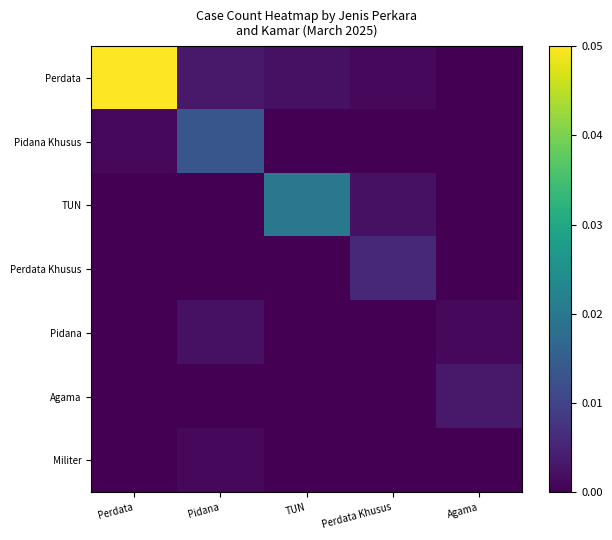

How many data points does each series have?

5